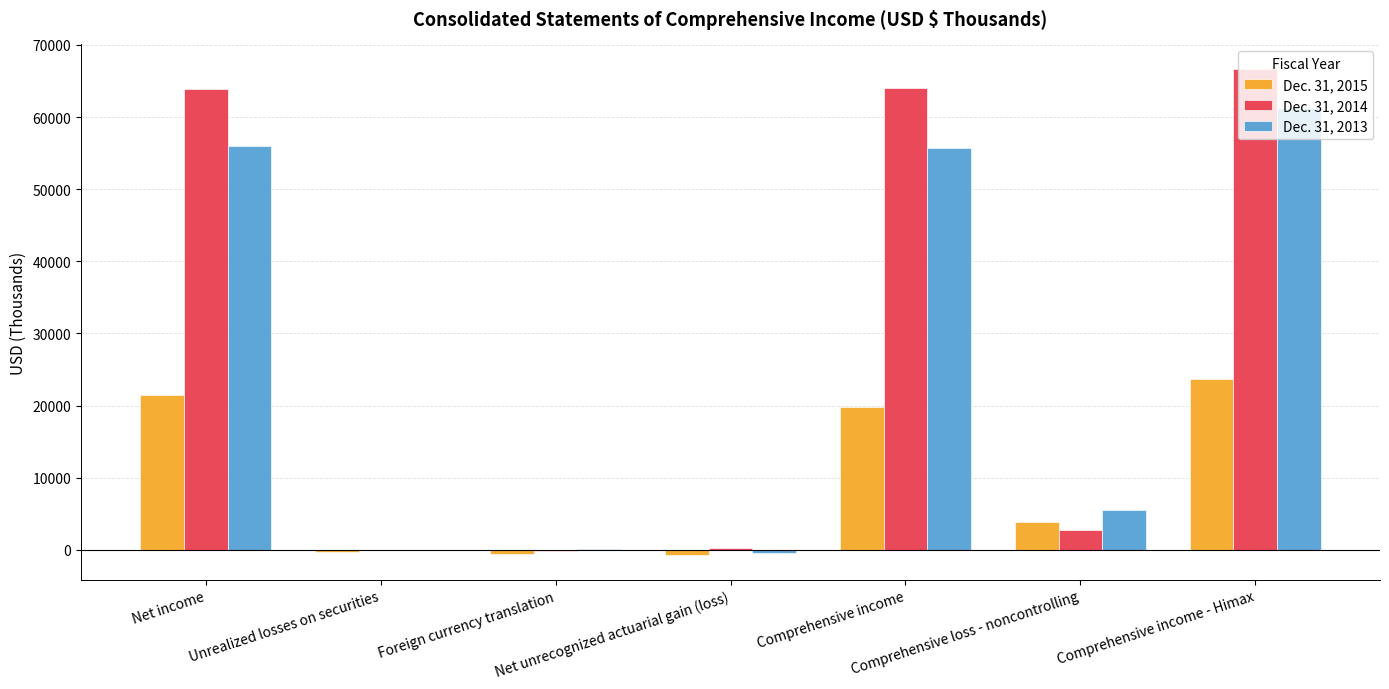

What are all the series names shown in the legend?

Dec. 31, 2015, Dec. 31, 2014, Dec. 31, 2013